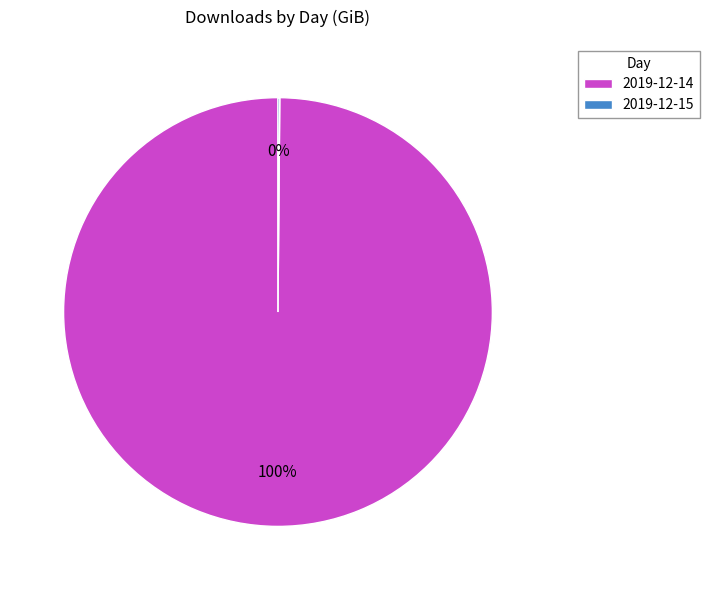

To the nearest percent, what percentage of the pie is 2019-12-14?

100%